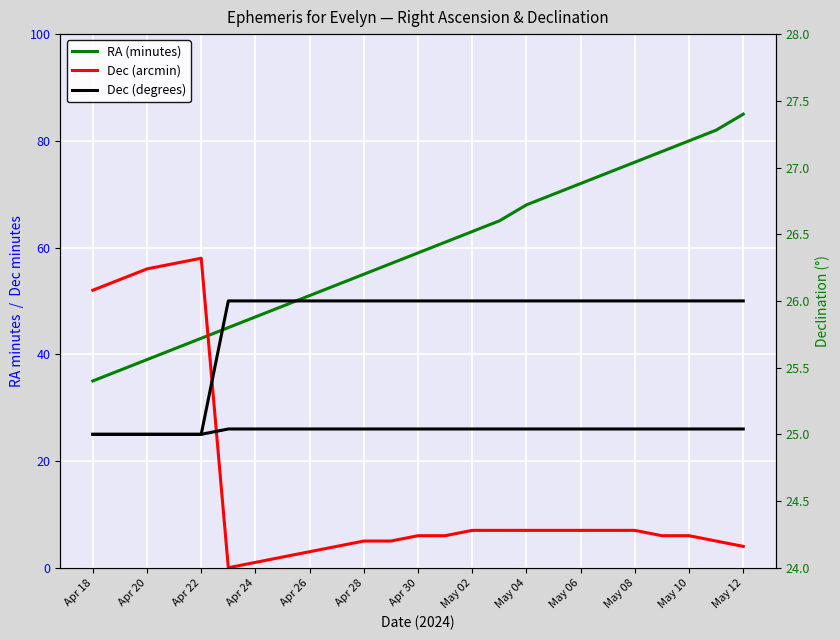

How many lines are shown in the chart?

3